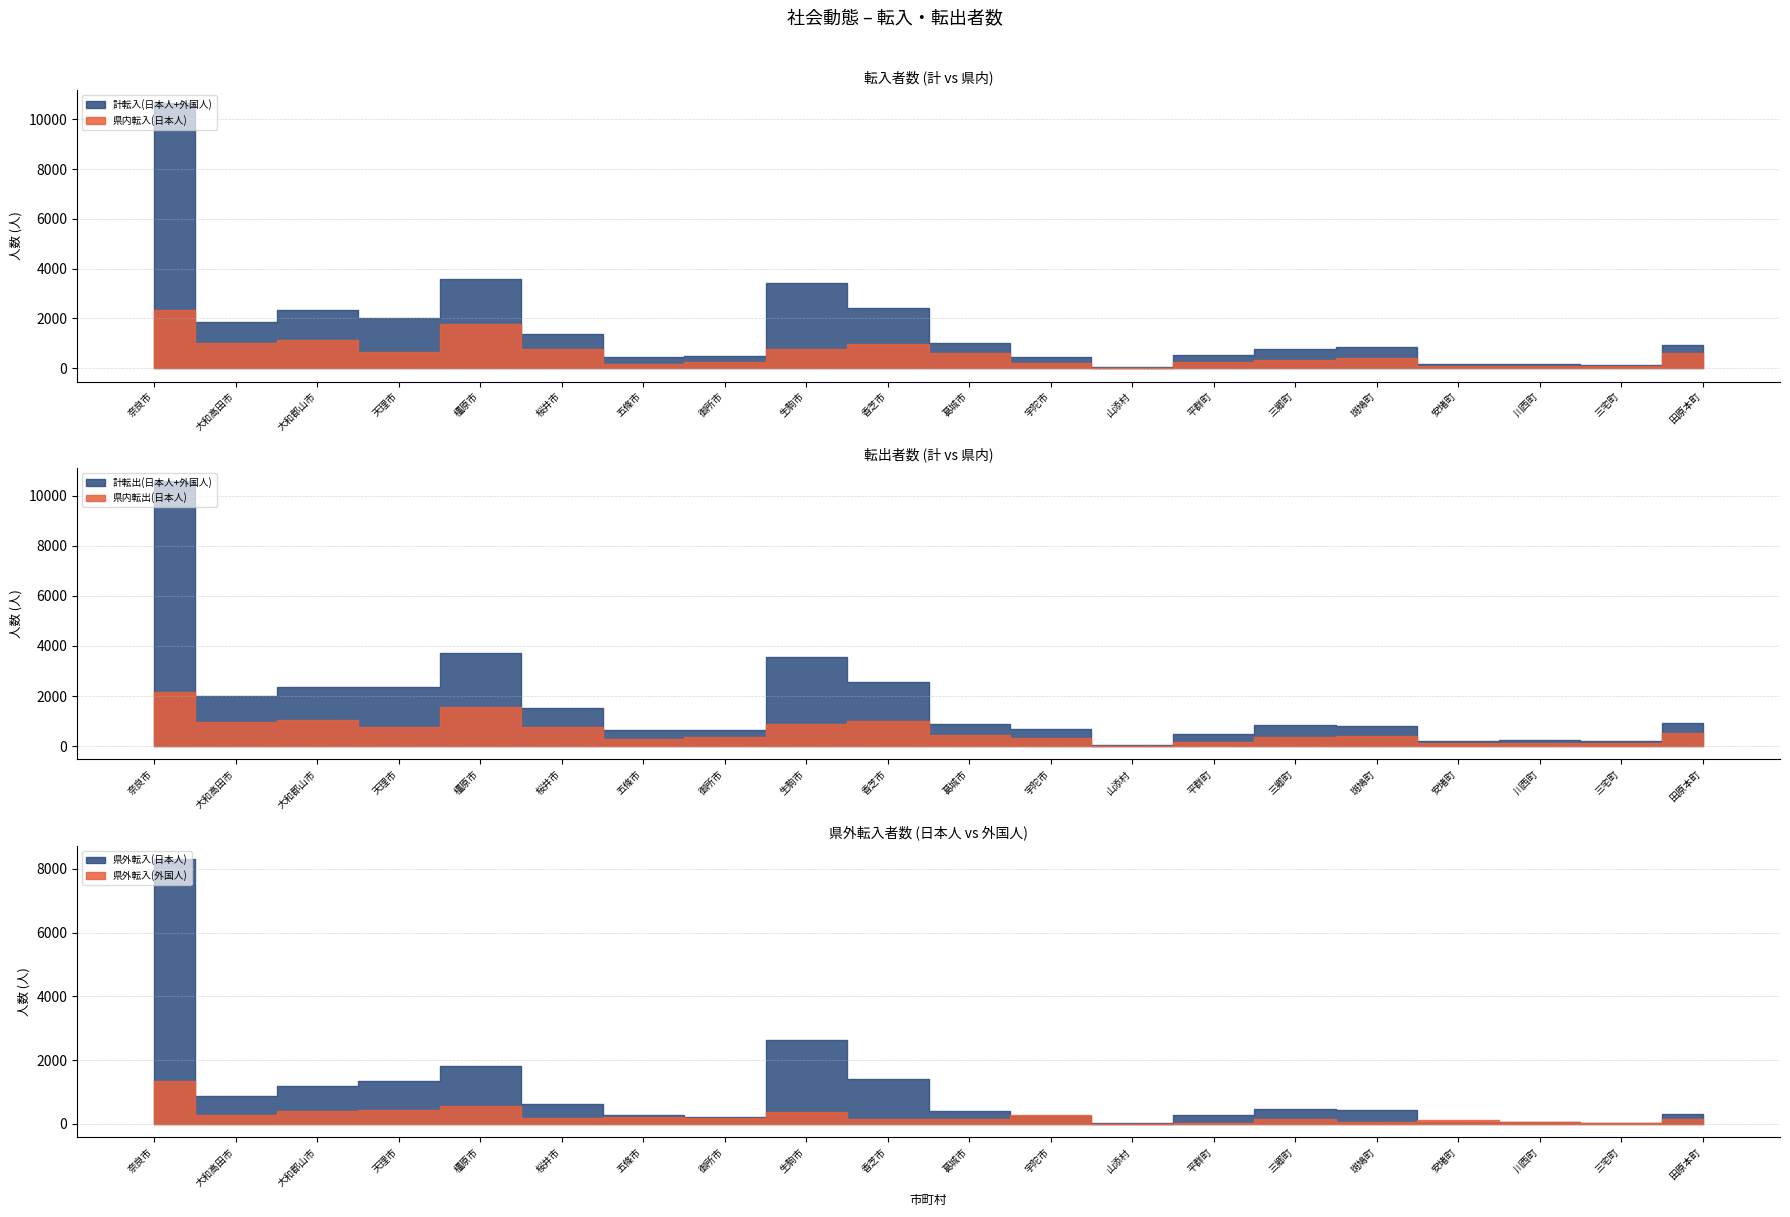

The value of 県内転入(日本人) at 桜井市 is 772. True or false?

True